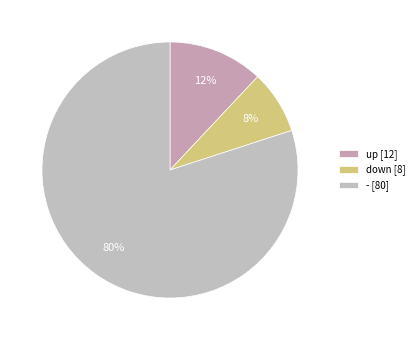

Which slice is the largest?

-